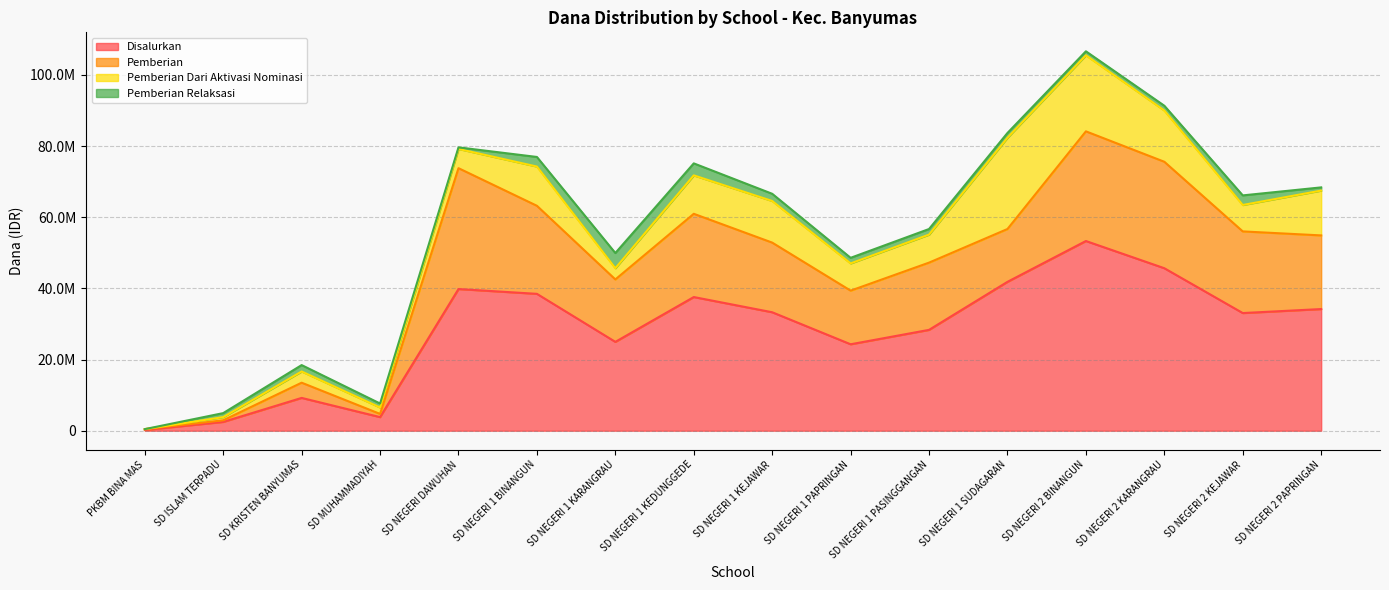

True or false: Disalurkan and Pemberian Dari Aktivasi Nominasi cross at least once.

False